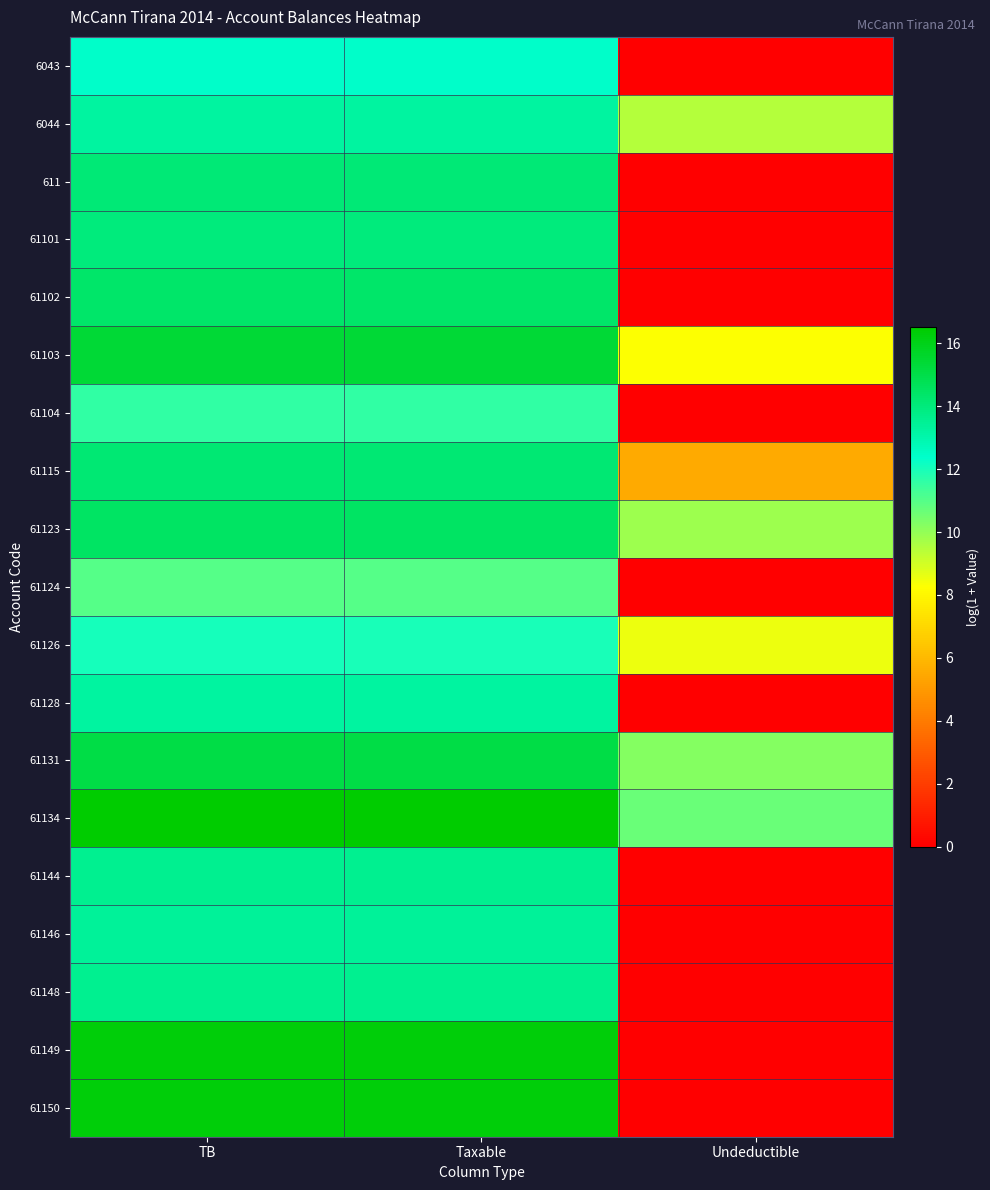

Reading left to right, what are all the values shown in this chart?

6043: TB=12.4	Taxable=12.4	Undeductible=0.0
6044: TB=13.3	Taxable=13.3	Undeductible=9.5
611: TB=14.1	Taxable=14.1	Undeductible=0.0
61101: TB=14.0	Taxable=14.0	Undeductible=0.0
61102: TB=14.4	Taxable=14.4	Undeductible=0.0
61103: TB=15.4	Taxable=15.4	Undeductible=8.3
61104: TB=11.6	Taxable=11.6	Undeductible=0.0
61115: TB=14.2	Taxable=14.2	Undeductible=5.5
61123: TB=14.5	Taxable=14.5	Undeductible=9.8
61124: TB=11.0	Taxable=11.0	Undeductible=0.0
61126: TB=12.0	Taxable=12.0	Undeductible=8.5
61128: TB=13.2	Taxable=13.2	Undeductible=0.0
61131: TB=15.1	Taxable=15.1	Undeductible=10.2
61134: TB=16.5	Taxable=16.5	Undeductible=10.7
61144: TB=13.6	Taxable=13.6	Undeductible=0.0
61146: TB=13.4	Taxable=13.4	Undeductible=0.0
61148: TB=13.6	Taxable=13.6	Undeductible=0.0
61149: TB=16.3	Taxable=16.3	Undeductible=0.0
61150: TB=16.3	Taxable=16.3	Undeductible=0.0